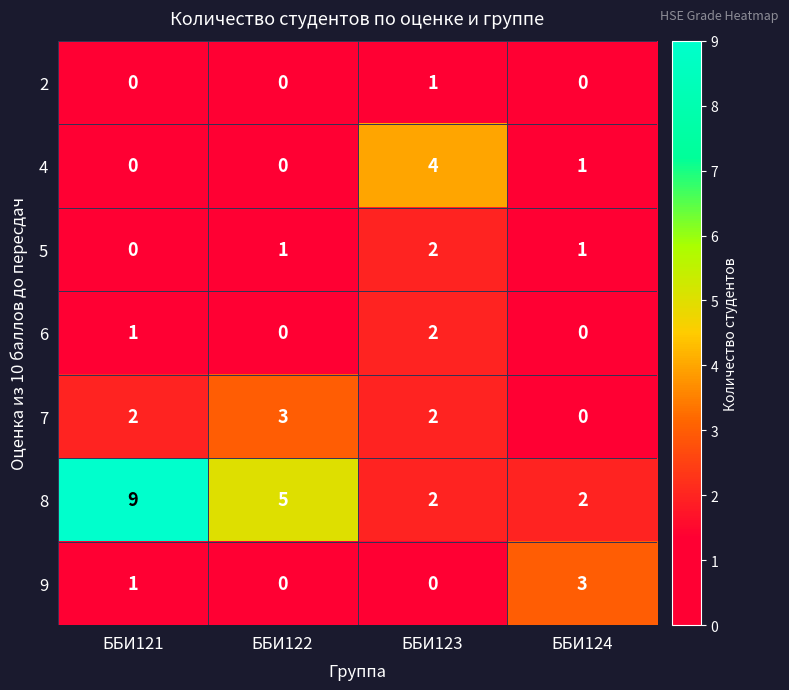

Which series has the largest total across all categories?

8